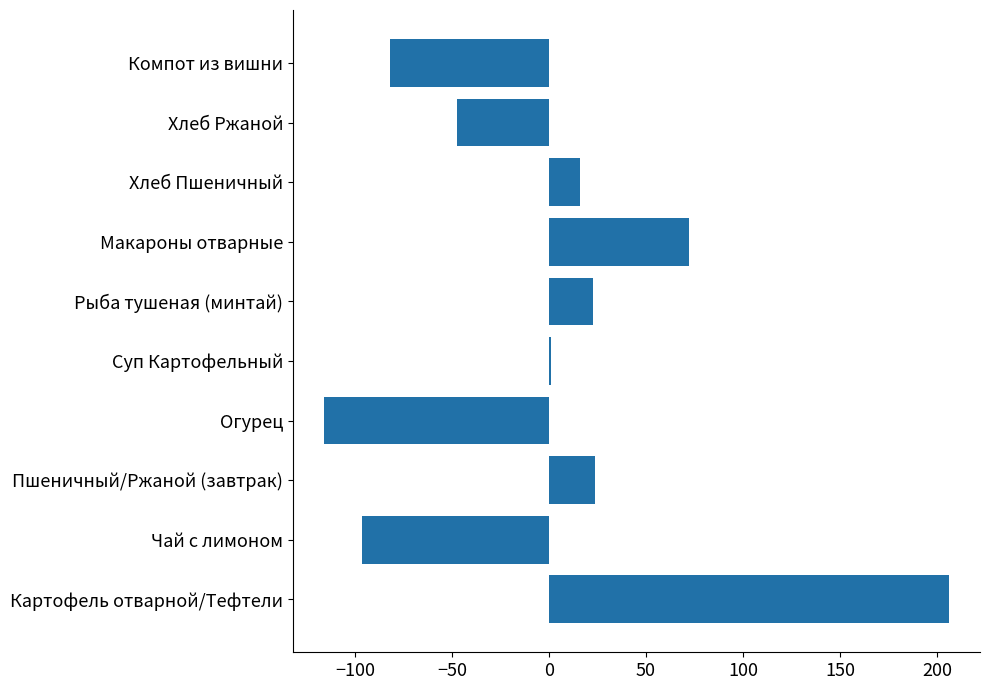

What is the greatest value displayed?

206.1